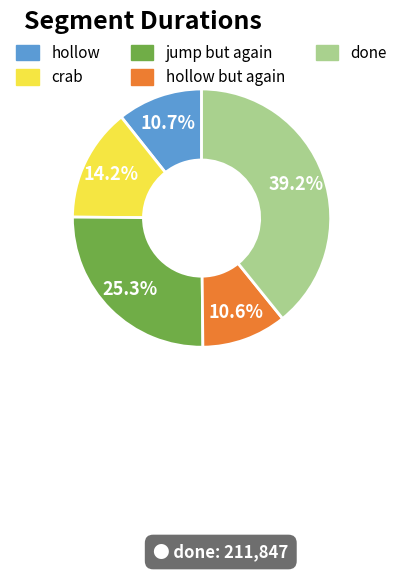

Is there any slice that represents more than half of the pie?

No